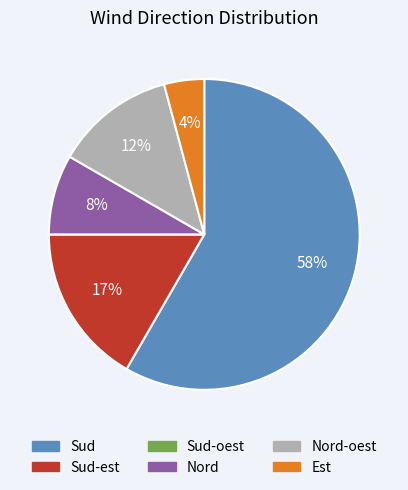

Between Sud and Est, which is larger?

Sud